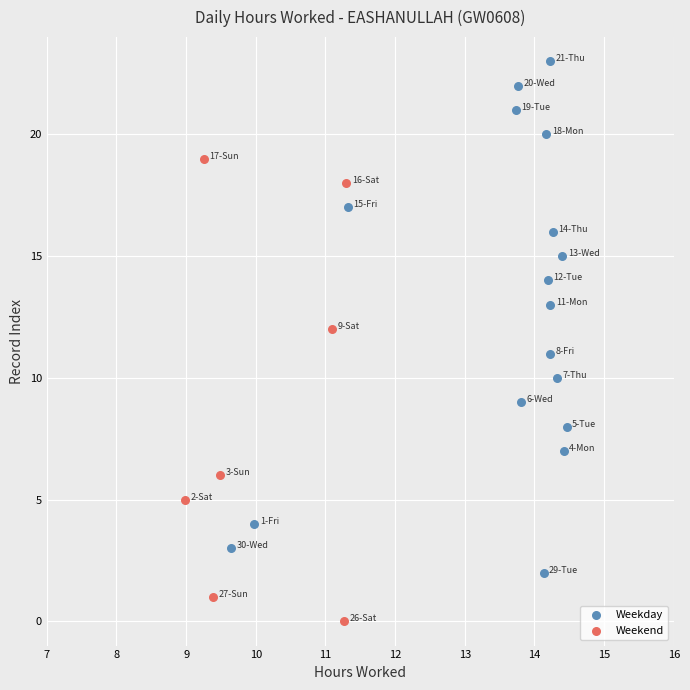

Which series reaches the maximum Y coordinate?

Weekday